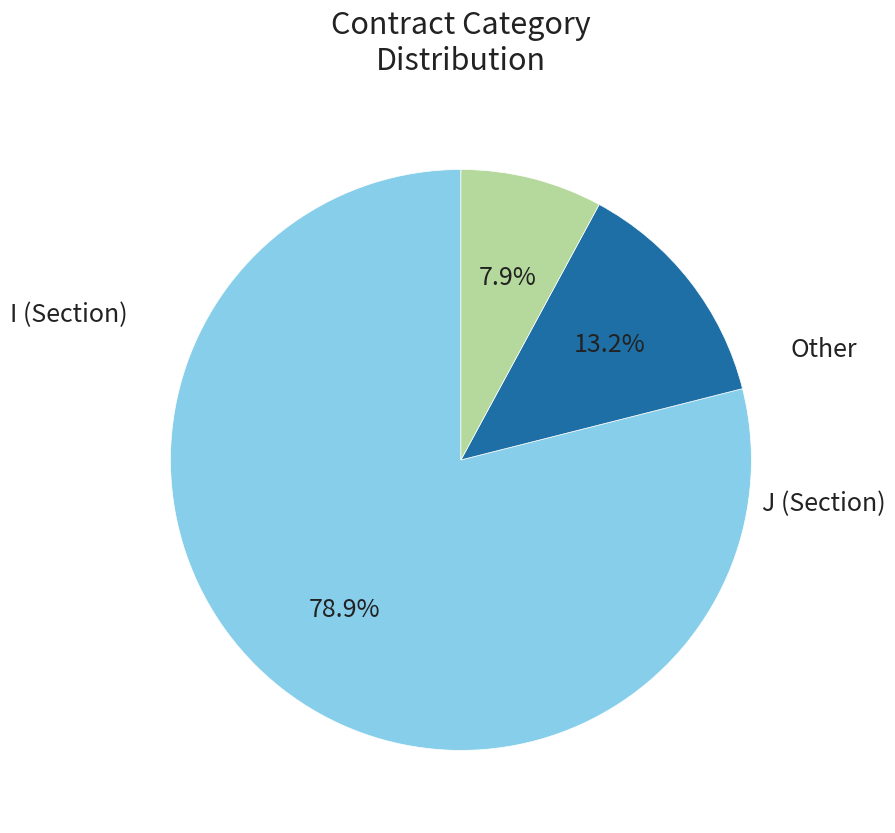

Does any single category account for the majority?

Yes